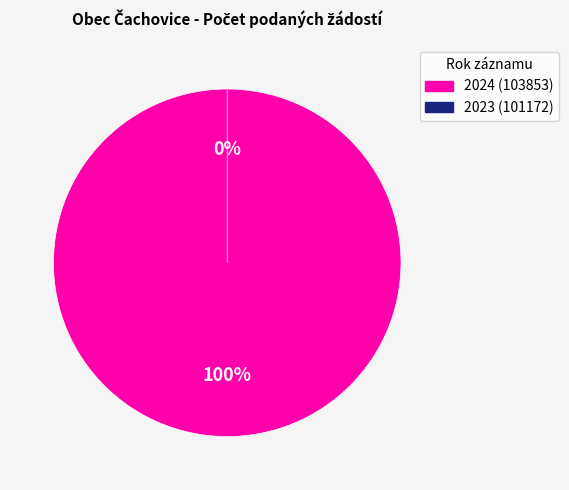

Does any single category account for the majority?

Yes